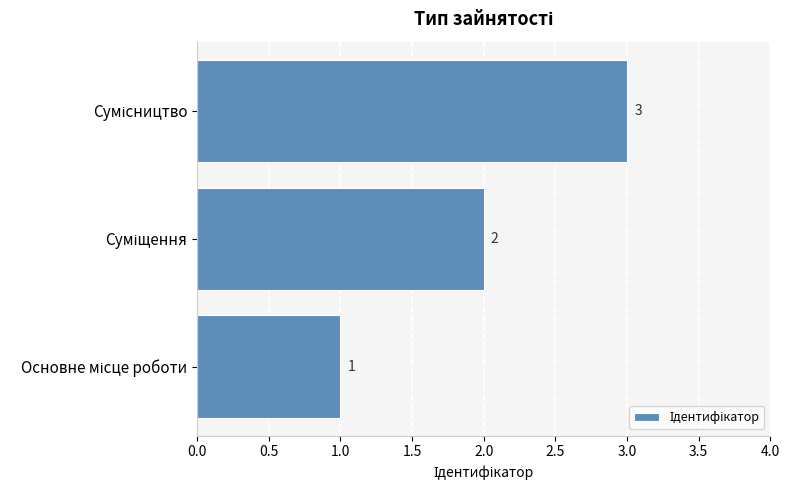

How many values are between 1 and 3?

3